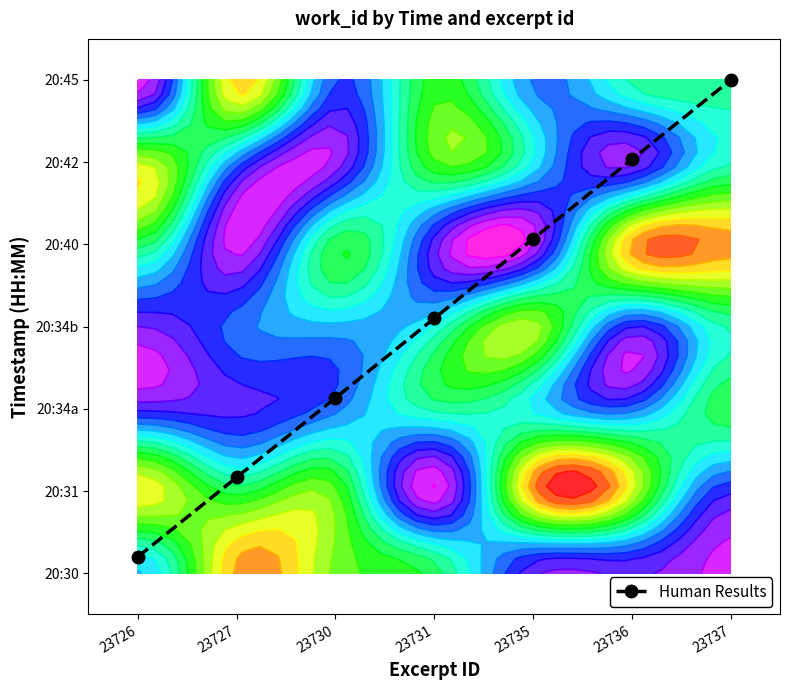

At which label is the value closest to 3?

23731